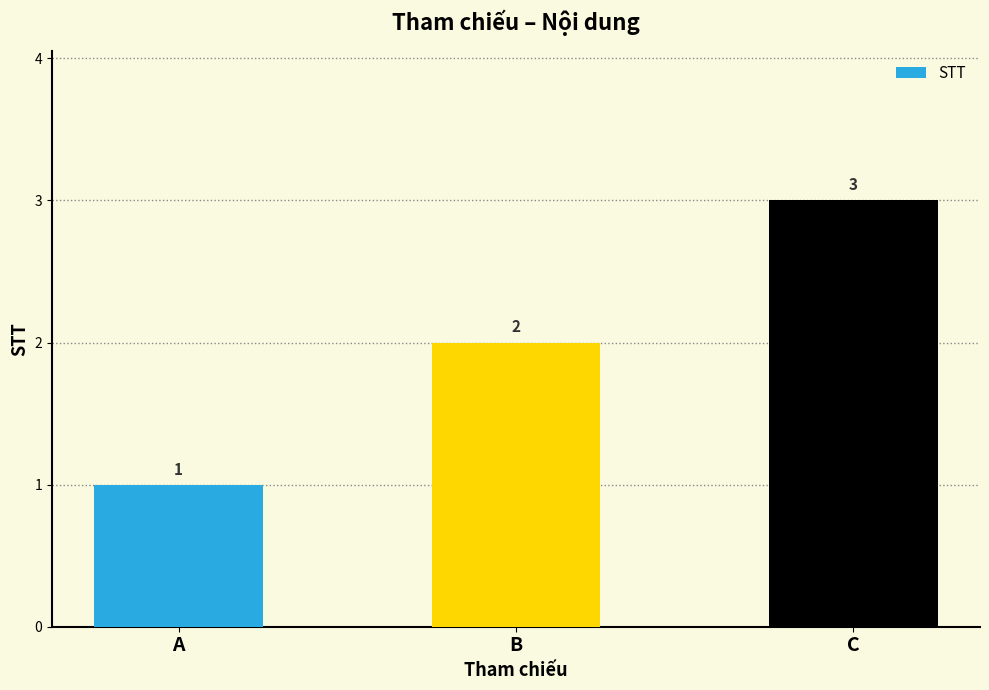

Rank the categories by value from highest to lowest.

C, B, A